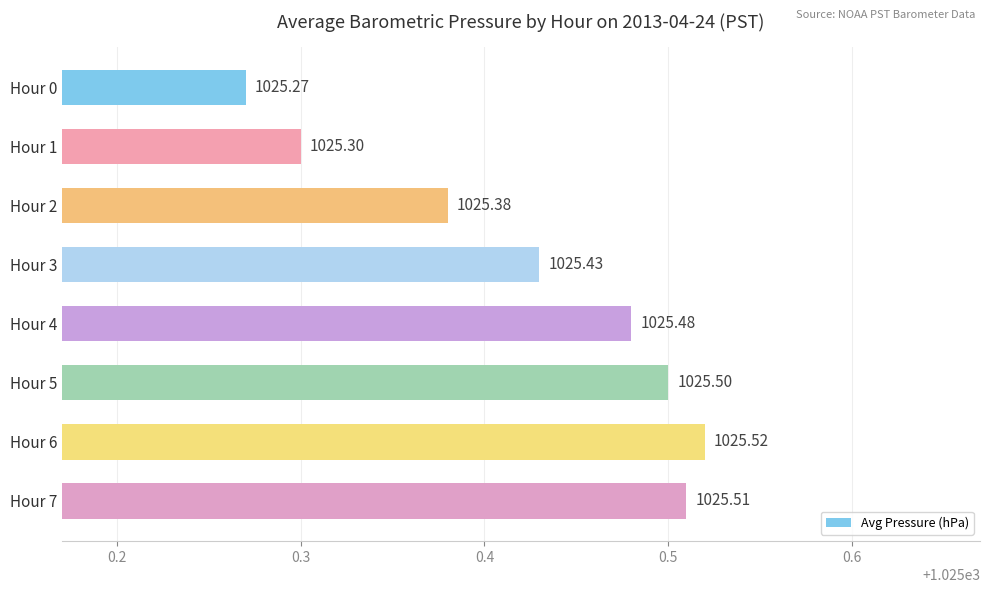

What is the average value?

1025.4